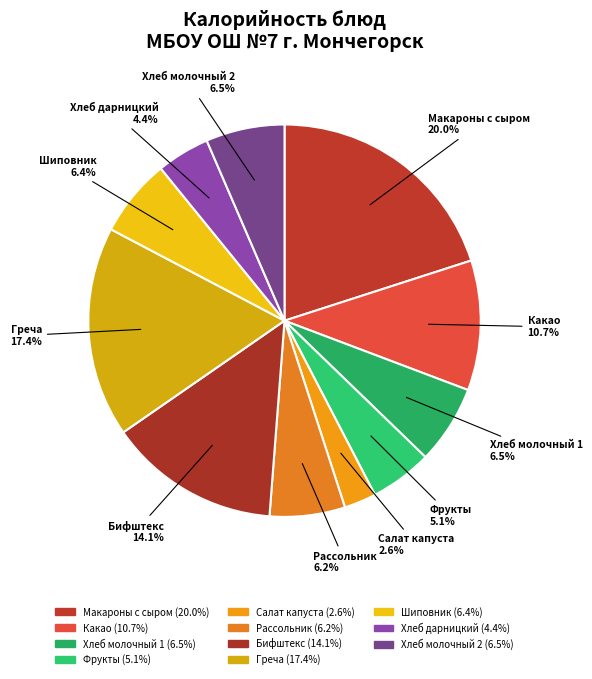

How many slices are in this pie chart?

11